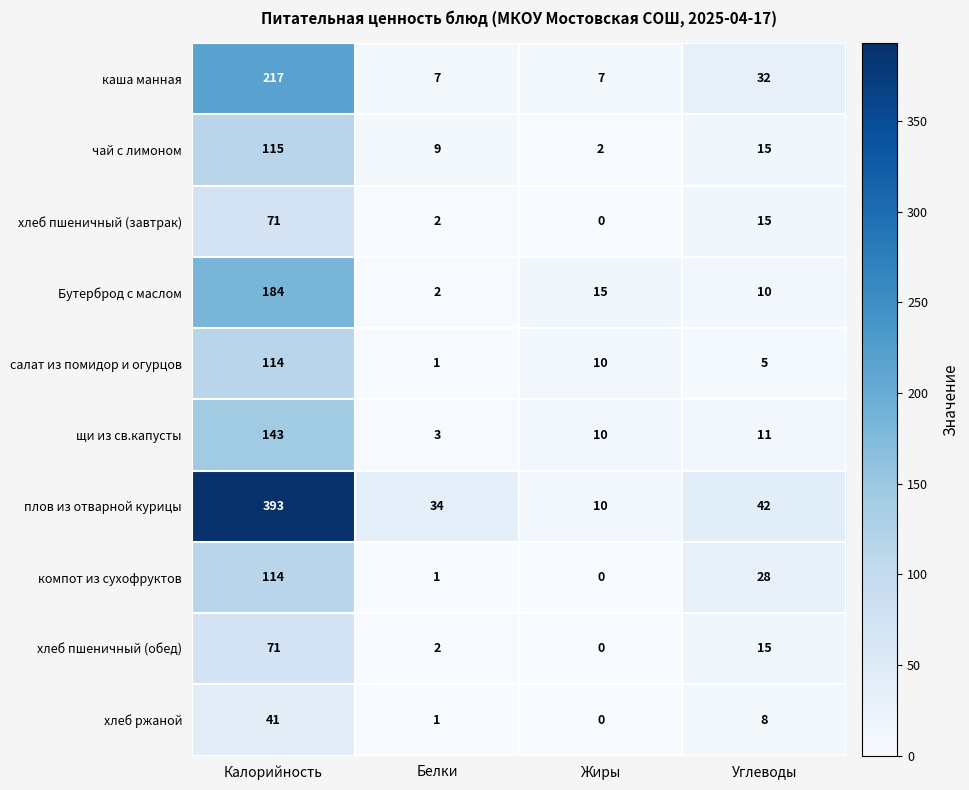

Which series has the widest spread of values?

плов из отварной курицы